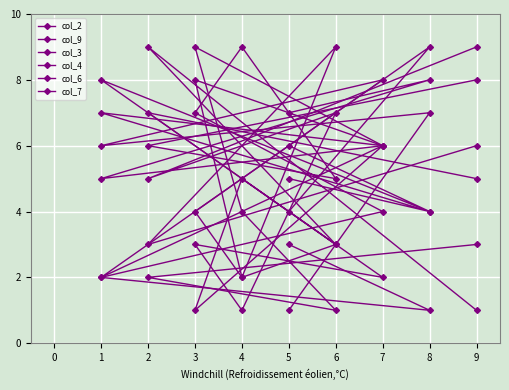

What are all the series names shown in the legend?

col_2, col_9, col_3, col_4, col_6, col_7